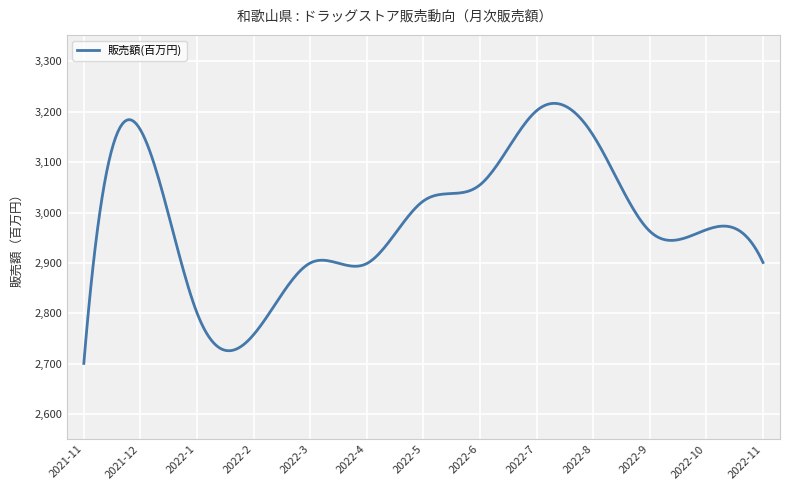

What is the smallest value displayed?

2701.0